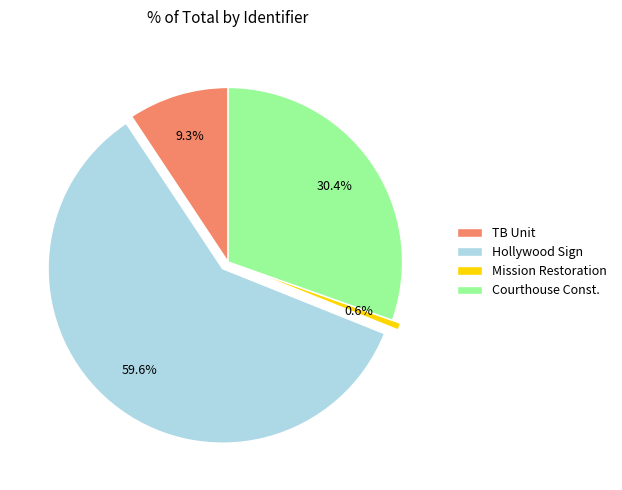

Which has a higher value, Hollywood Sign or Courthouse Const.?

Hollywood Sign